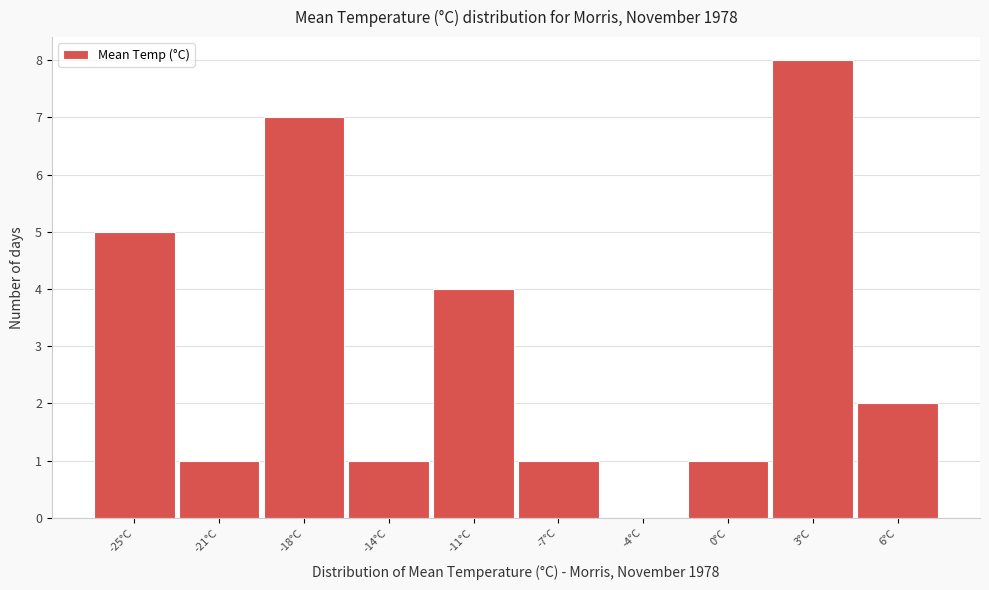

Reading left to right, transcribe all the data shown in this chart.

-25°C=5	-21°C=1	-18°C=7	-14°C=1	-11°C=4	-7°C=1	-4°C=0	0°C=1	3°C=8	6°C=2